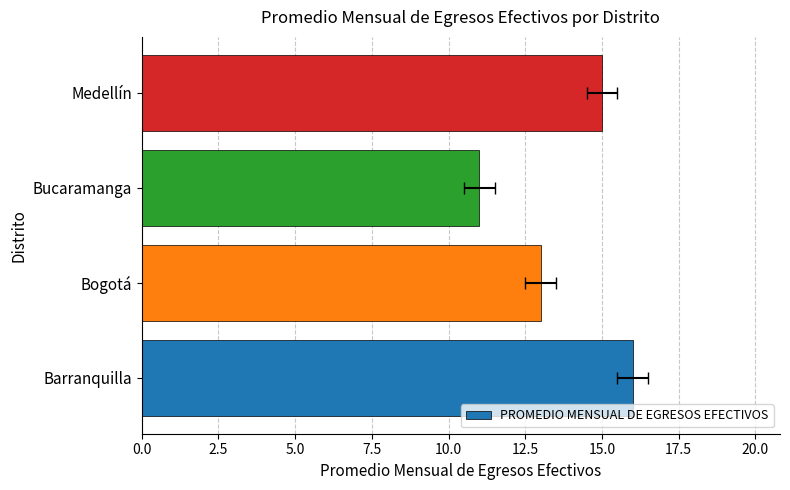

Is it true that the value at Bogotá is 18?

False